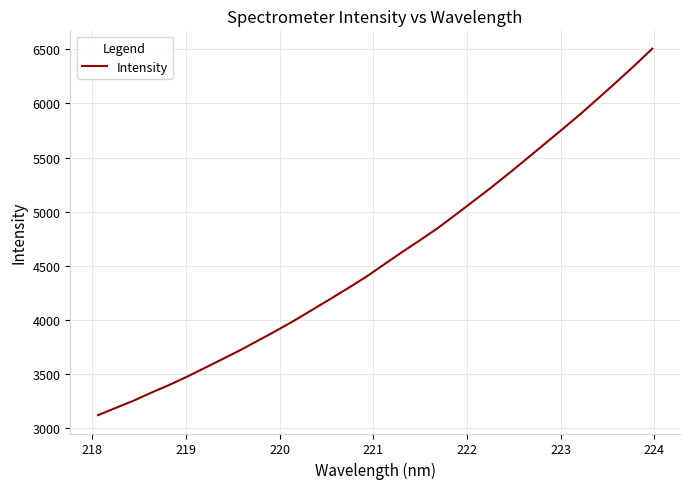

What is the sum of all values?

146696.9